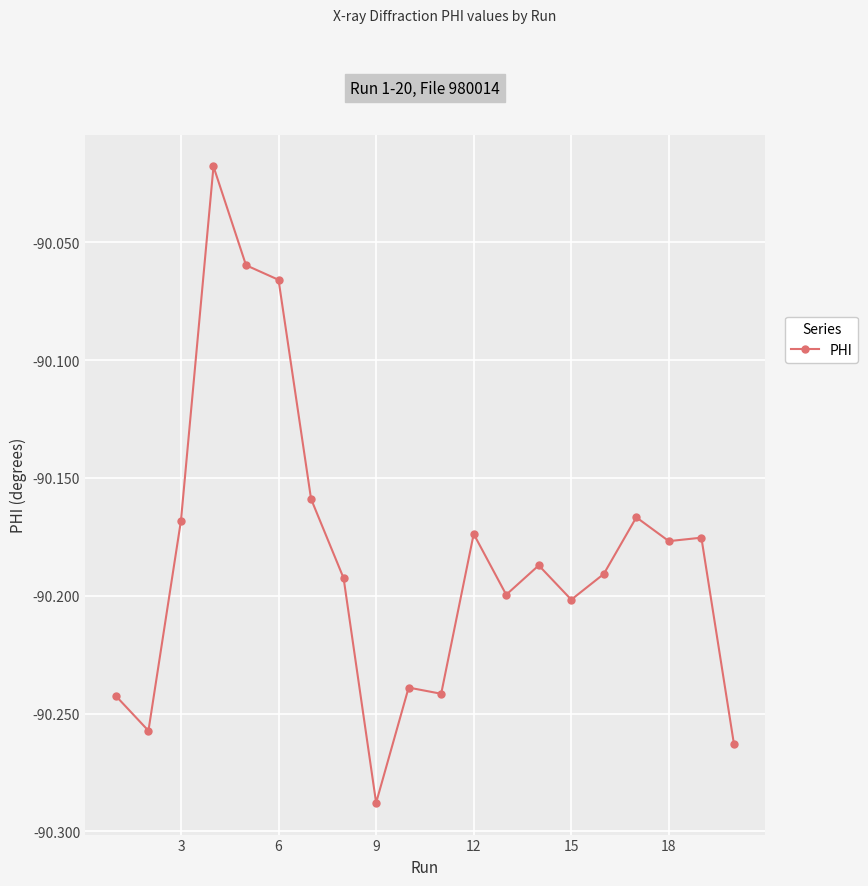

True or false: the data has more than 0 interior local peaks.

True